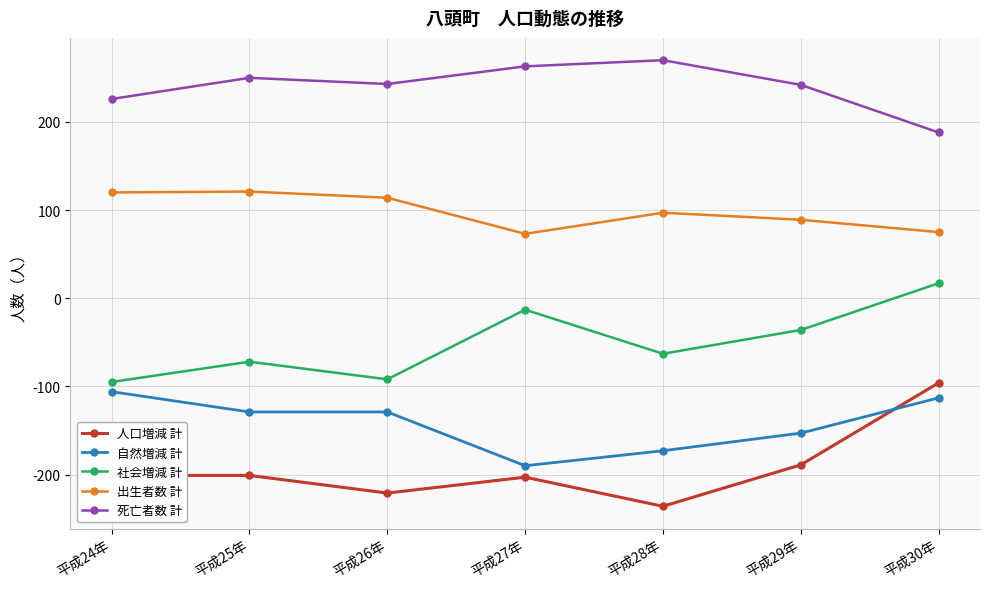

Is it true that 社会増減 計 equals -111 at 平成28年?

False